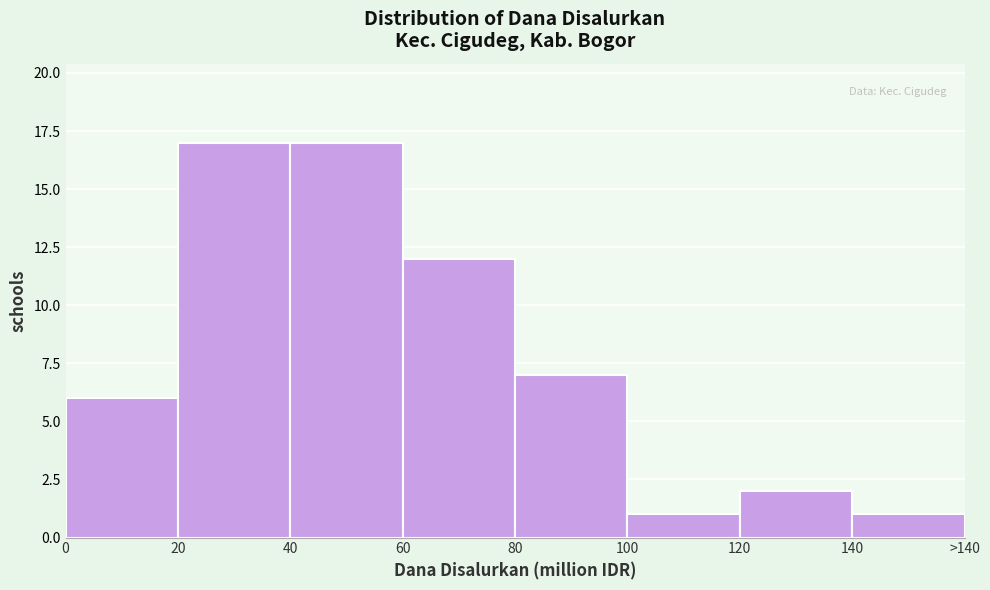

Reading left to right, list all the values displayed in this chart.

0=6	20=17	40=17	60=12	80=7	100=1	120=2	140=1